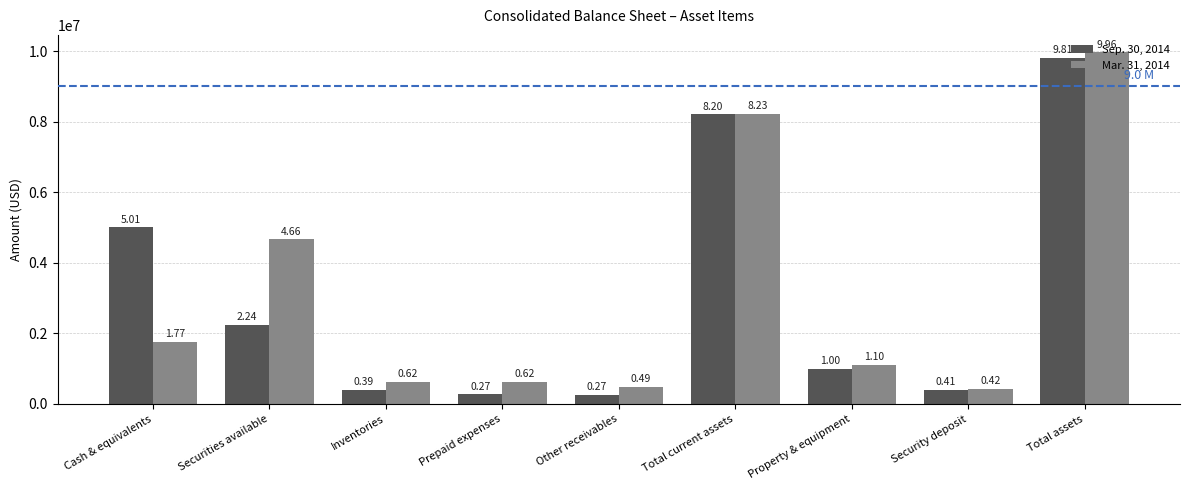

What are all the series names shown in the legend?

Sep. 30, 2014, Mar. 31, 2014